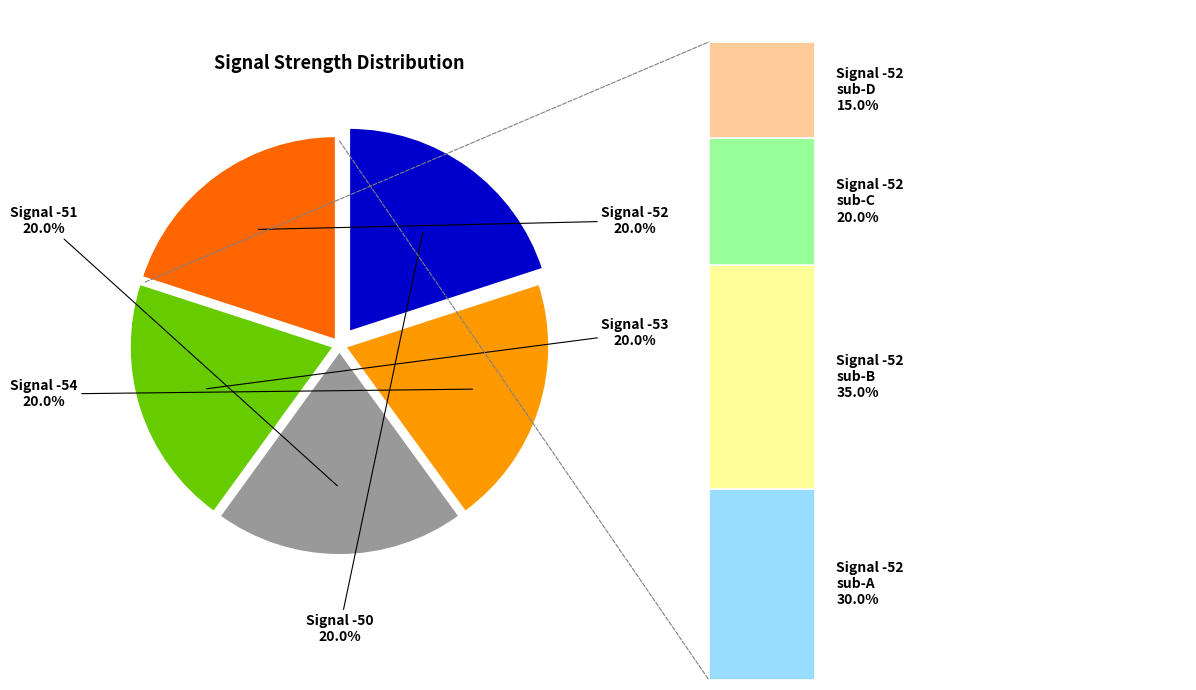

How many slices are in this pie chart?

5